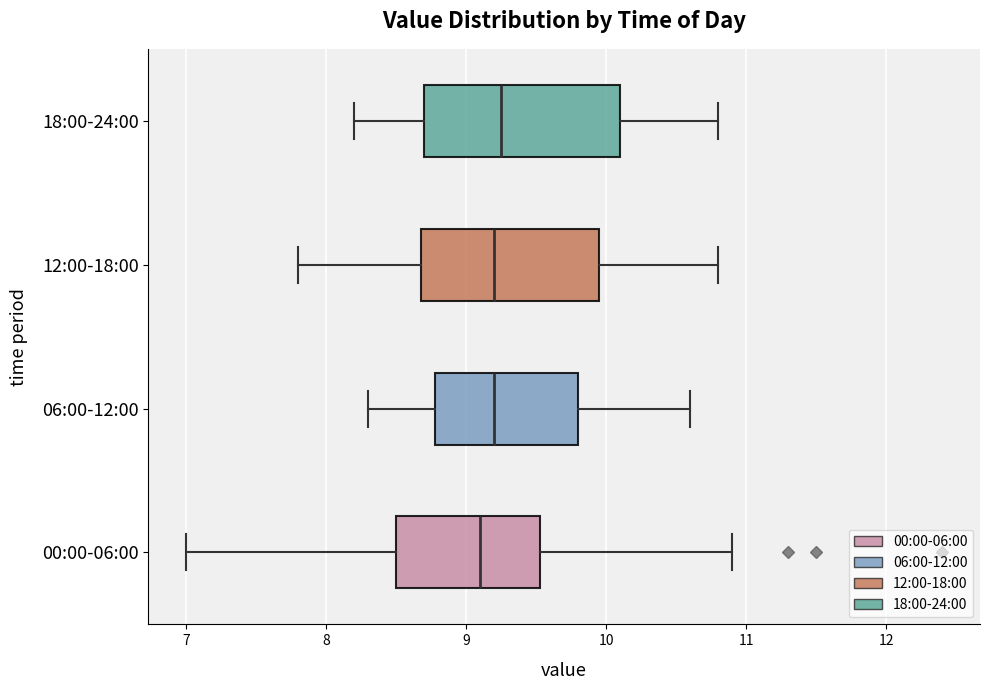

Comparing the boxes themselves (not the whiskers), which one is the widest?

18:00-24:00